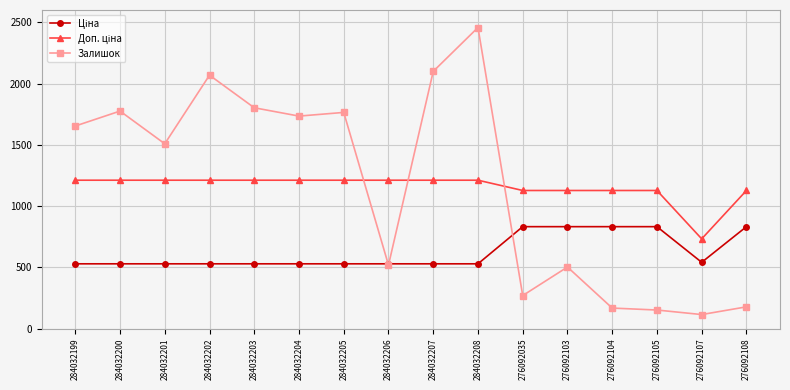

At how many categories does at least one series exceed 769?

15